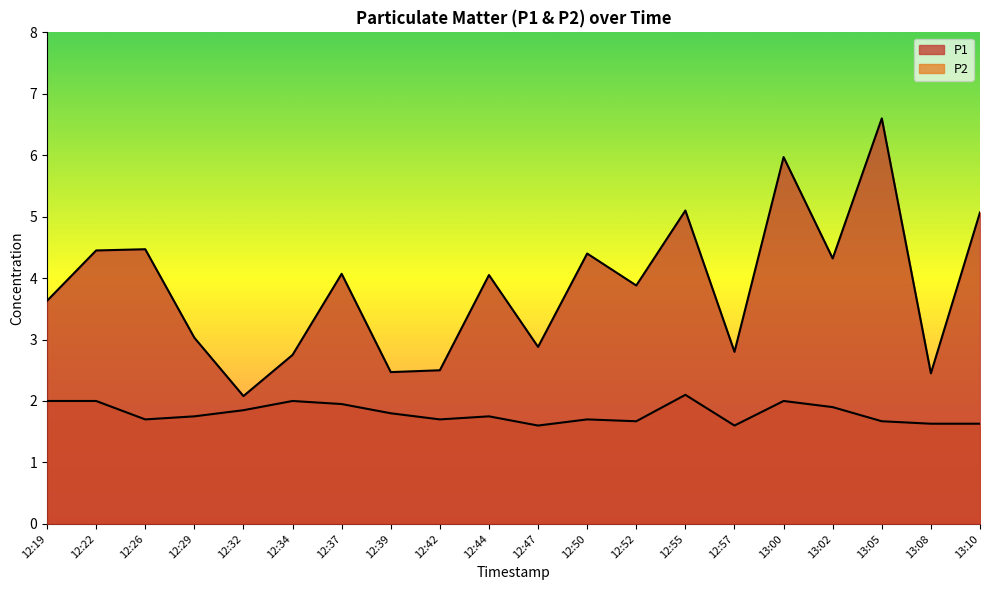

Where is the first local minimum for P1?

12:32